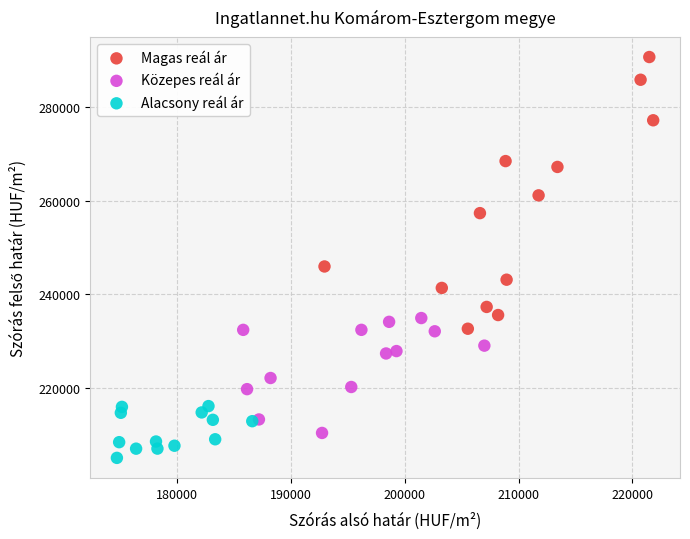

Which series reaches the minimum Y coordinate?

Alacsony reál ár